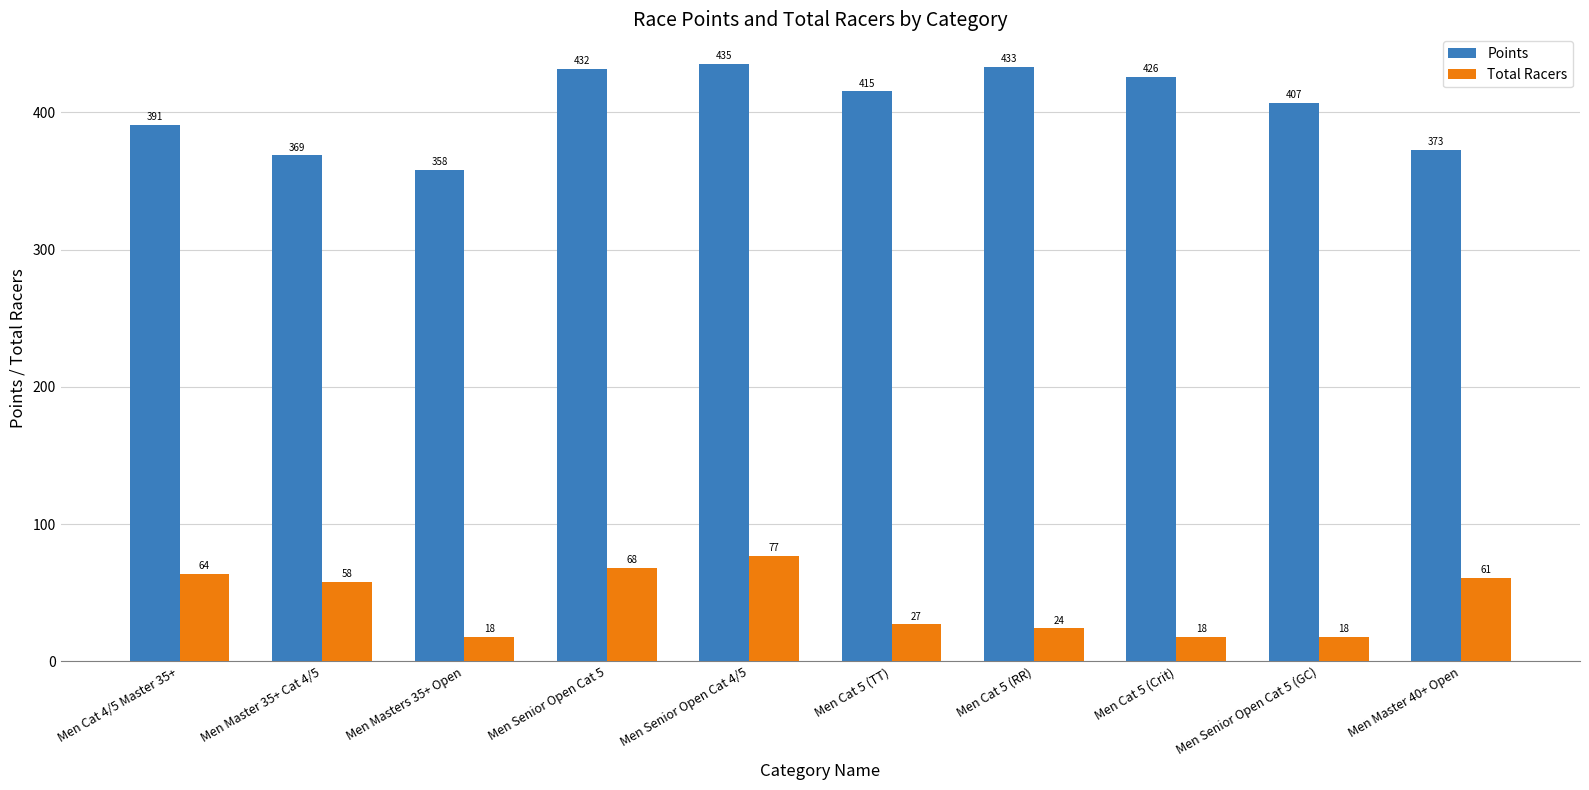

Which series has the largest total across all categories?

Points